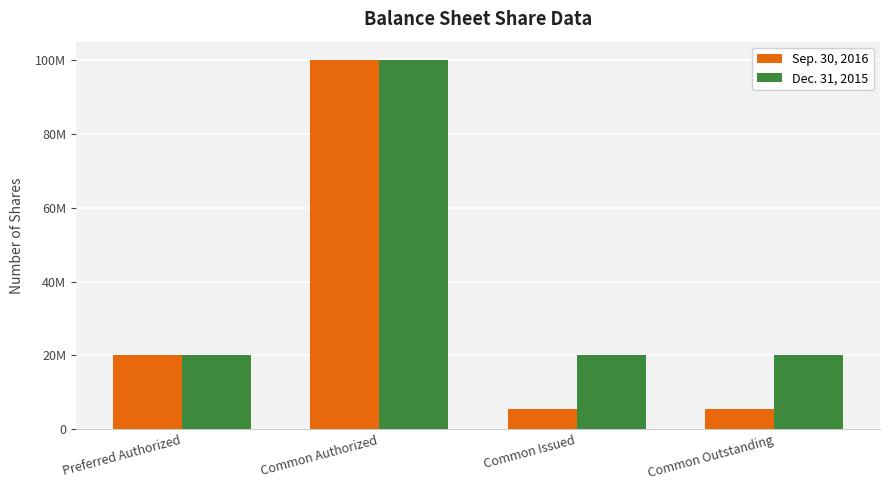

True or false: Dec. 31, 2015 has a value of 52352138 at Common Authorized.

False